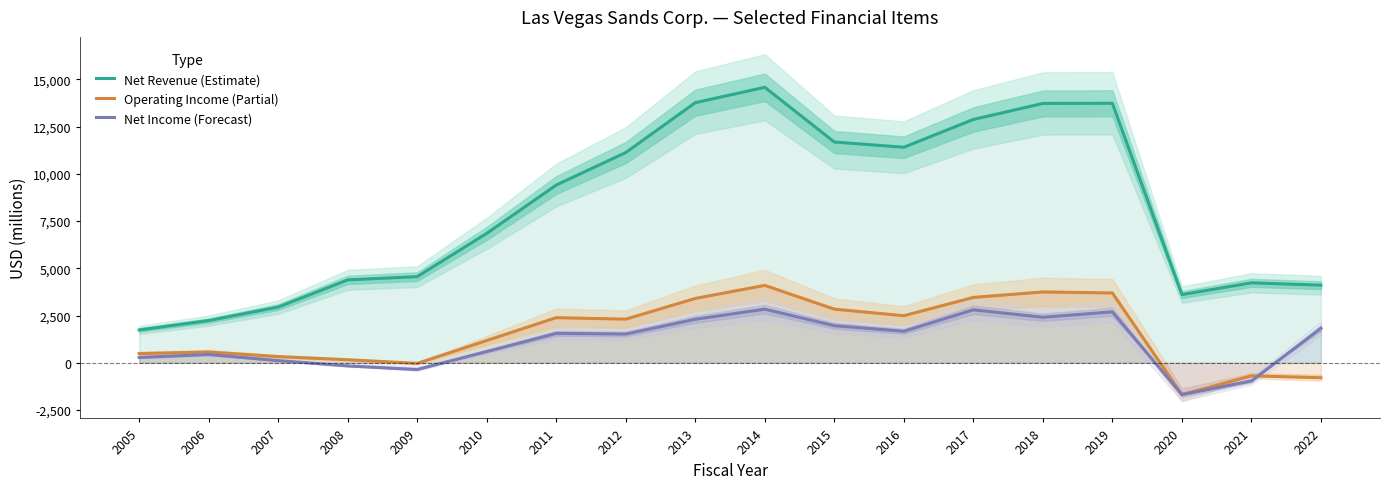

Where is Operating Income (Partial) nearest to the value 1205?

2010